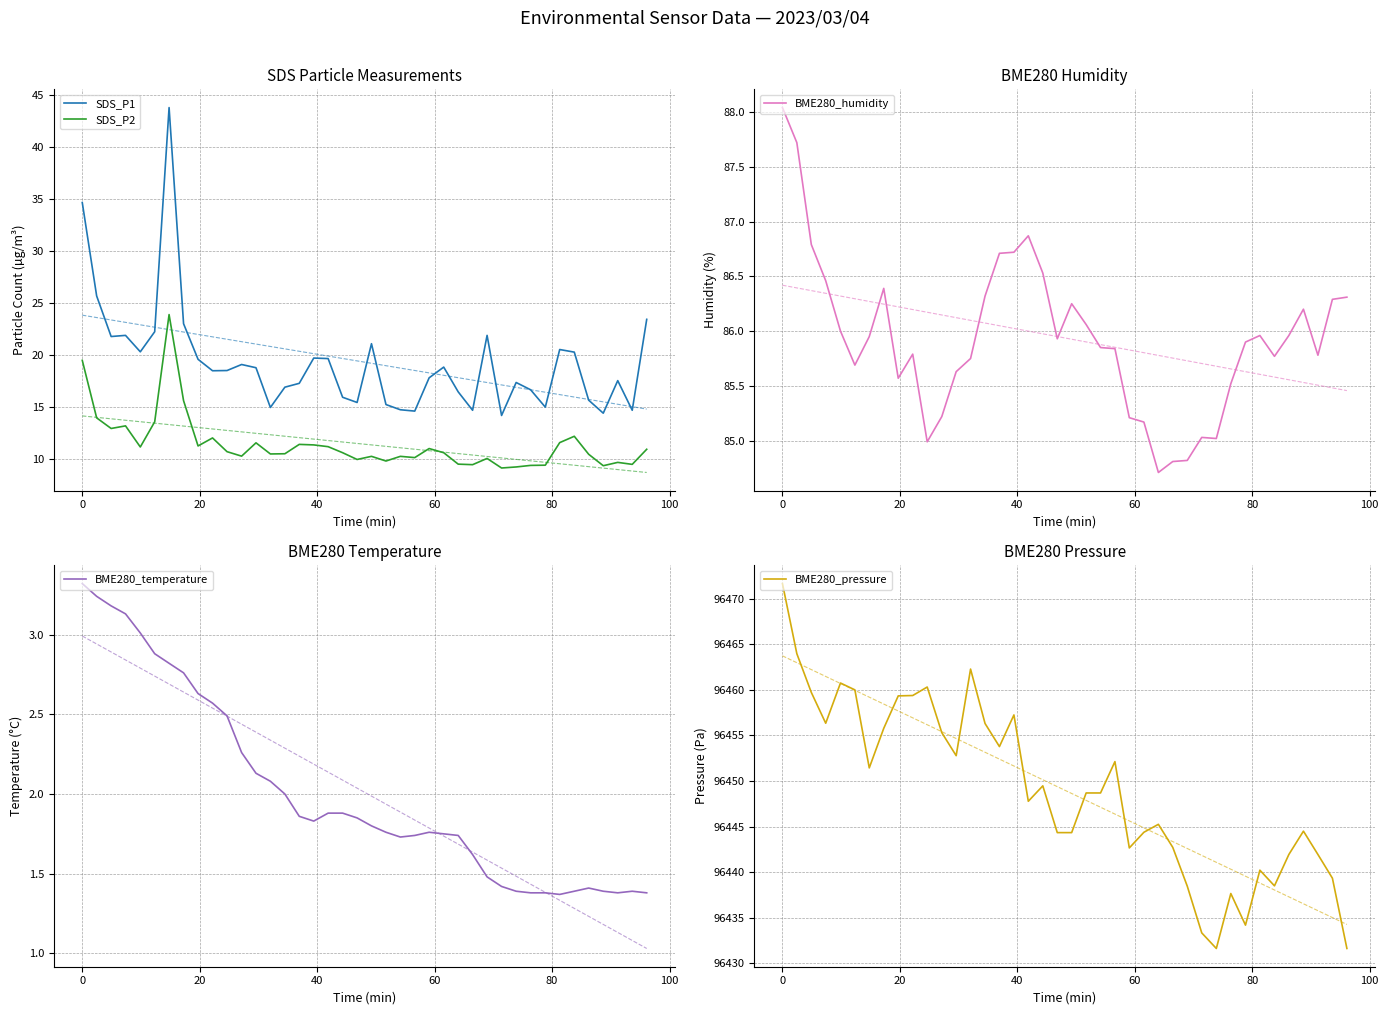

Which series has the largest total across all categories?

BME280_pressure